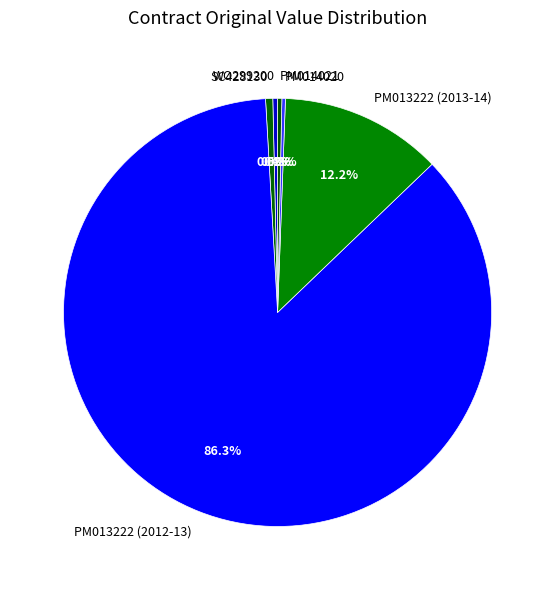

What is the largest slice in the pie chart?

PM013222 (2012-13)